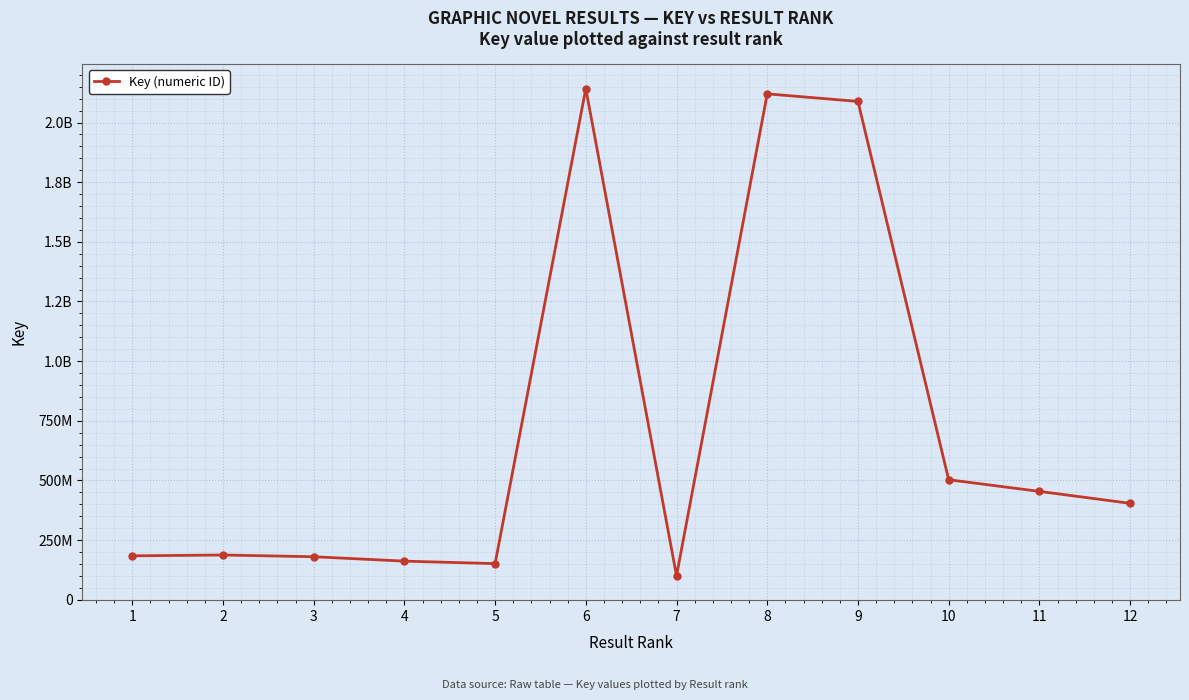

Does the chart have visible grid lines?

Yes